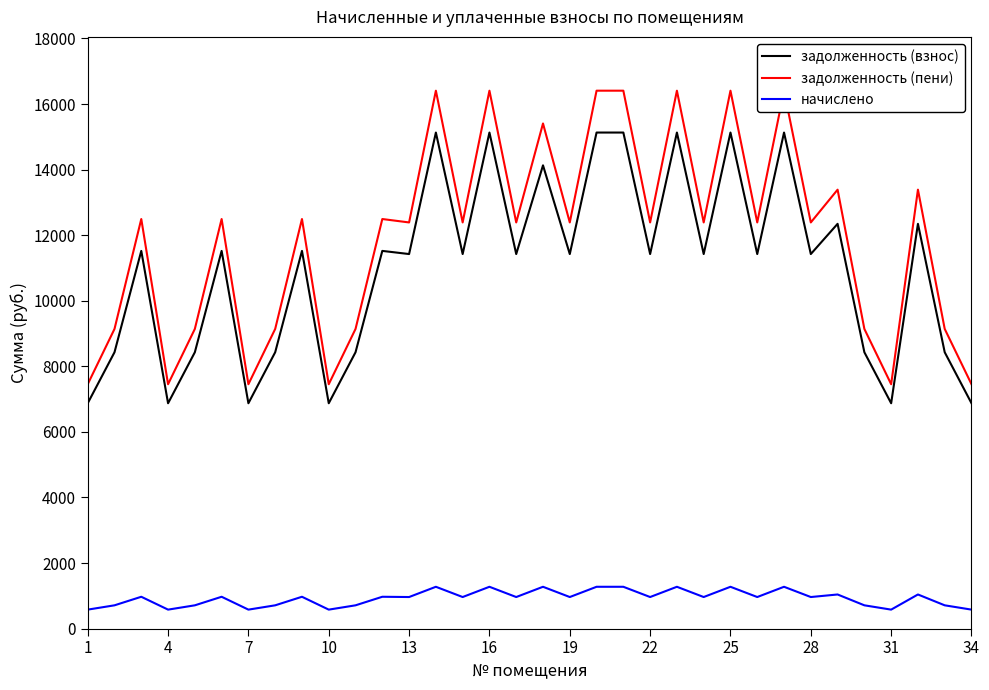

What is the lowest value of the начислено series?

580.0